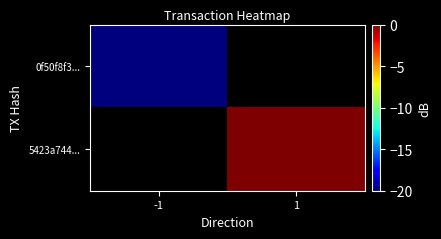

Which series has the largest range (max minus min)?

0f50f8f3...